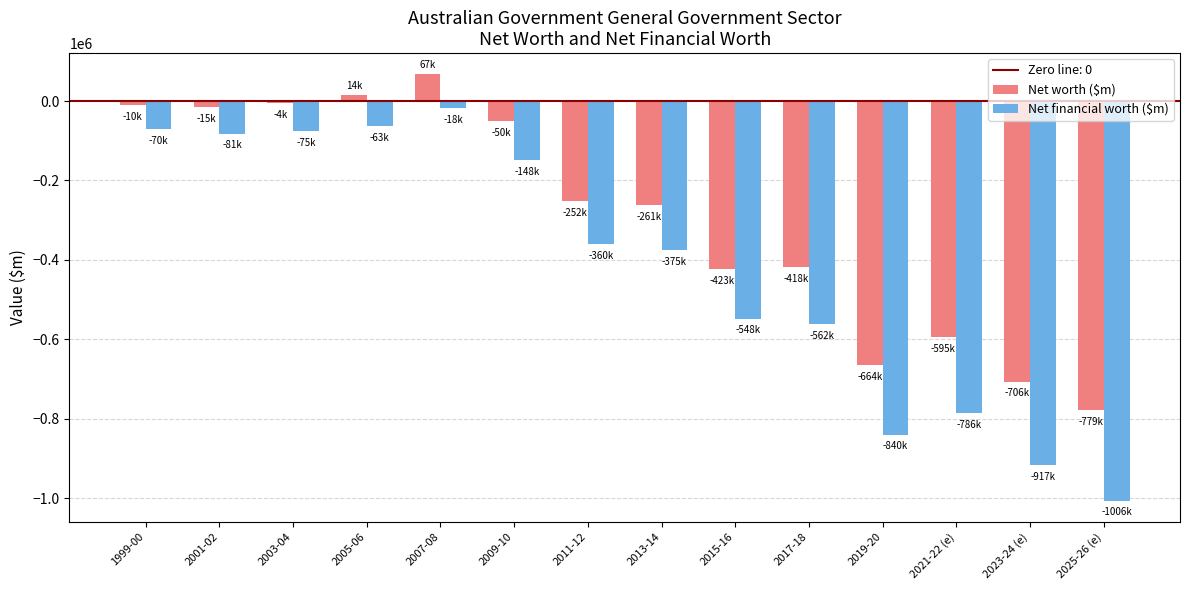

Which series has the largest range (max minus min)?

Net financial worth ($m)